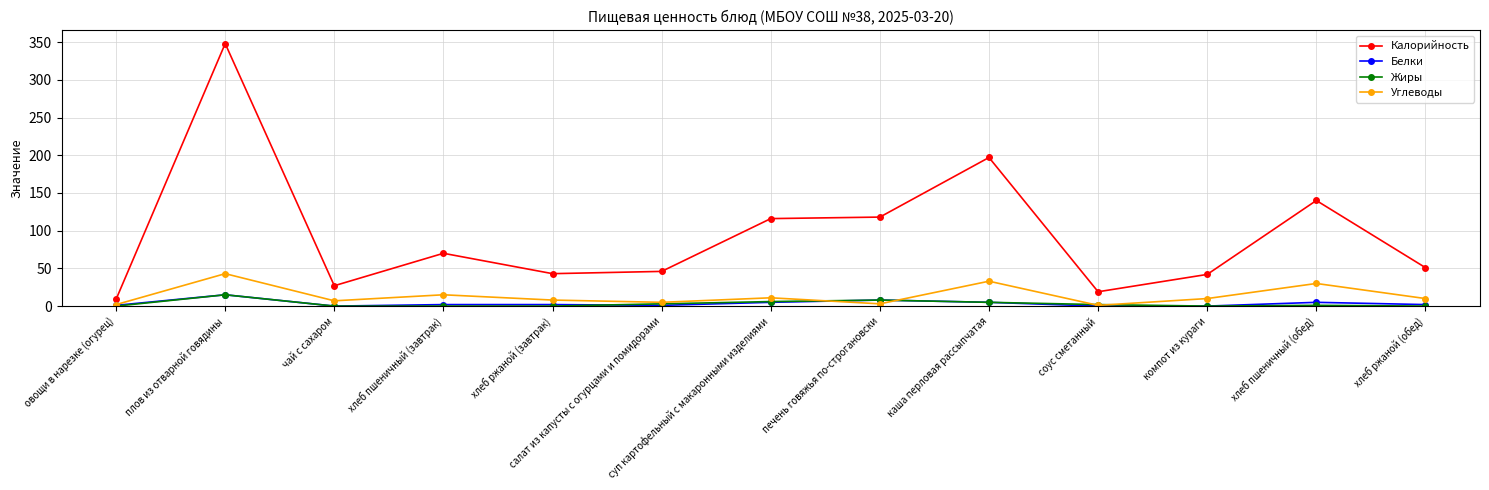

True or false: Калорийность and Белки intersect in this chart.

False